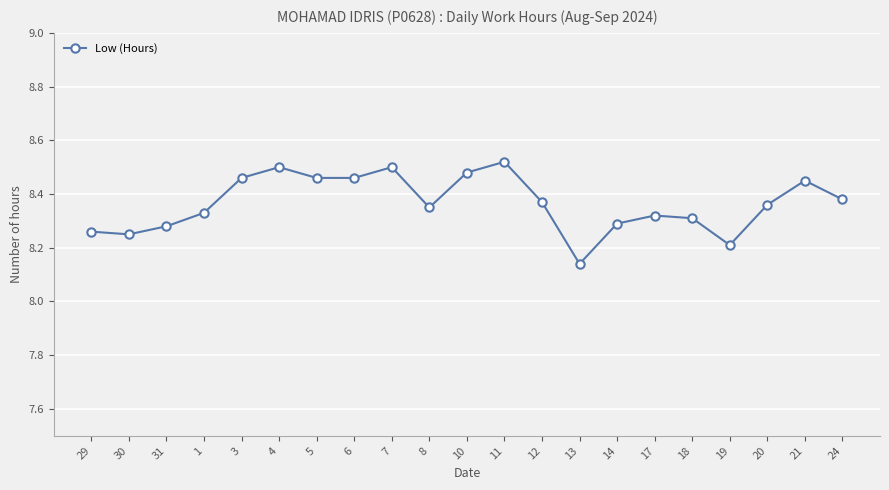

Which category has the lowest value across all series?

13